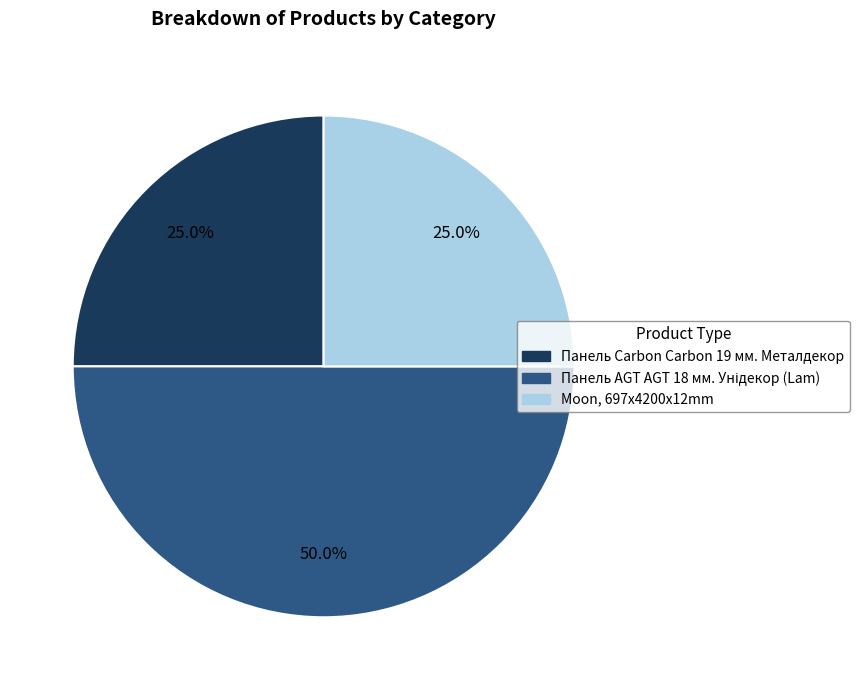

Approximately how many times larger is the value at Moon, 697x4200x12mm compared to Панель Carbon Carbon 19 мм. Металдекор?

1.0